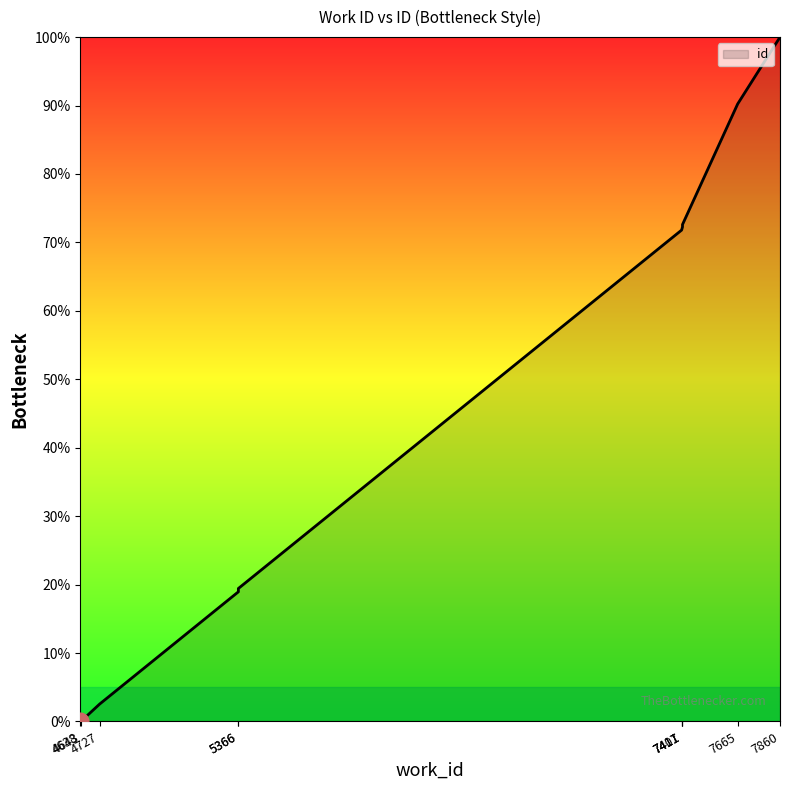

How many positive values are there?

9